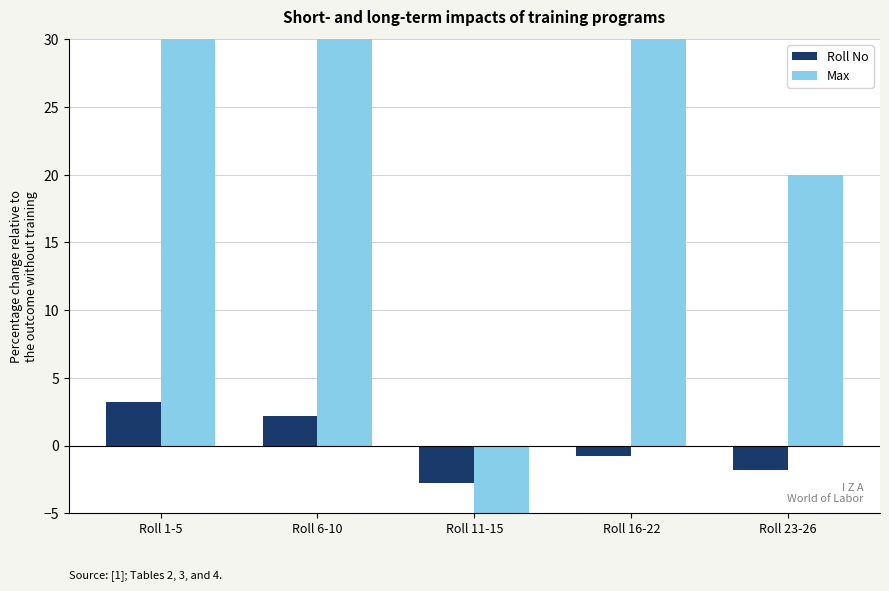

What is the difference between the maximum and minimum values in the Max series?

150.0